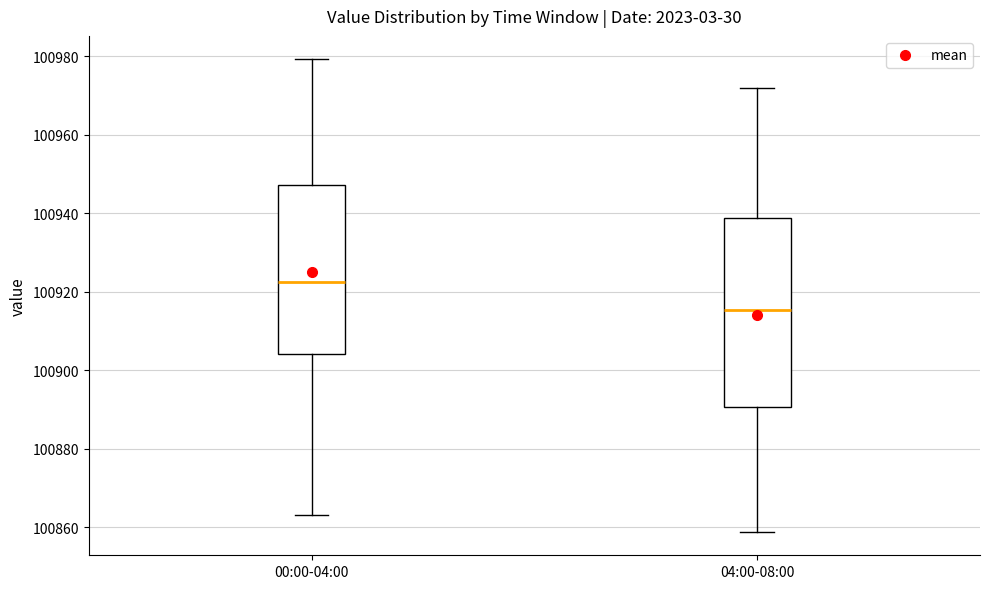

Where is the lower edge of the box for 04:00-08:00 on the y-axis? The values are not printed on the chart, so give them approximately, as read against the axis.

100890